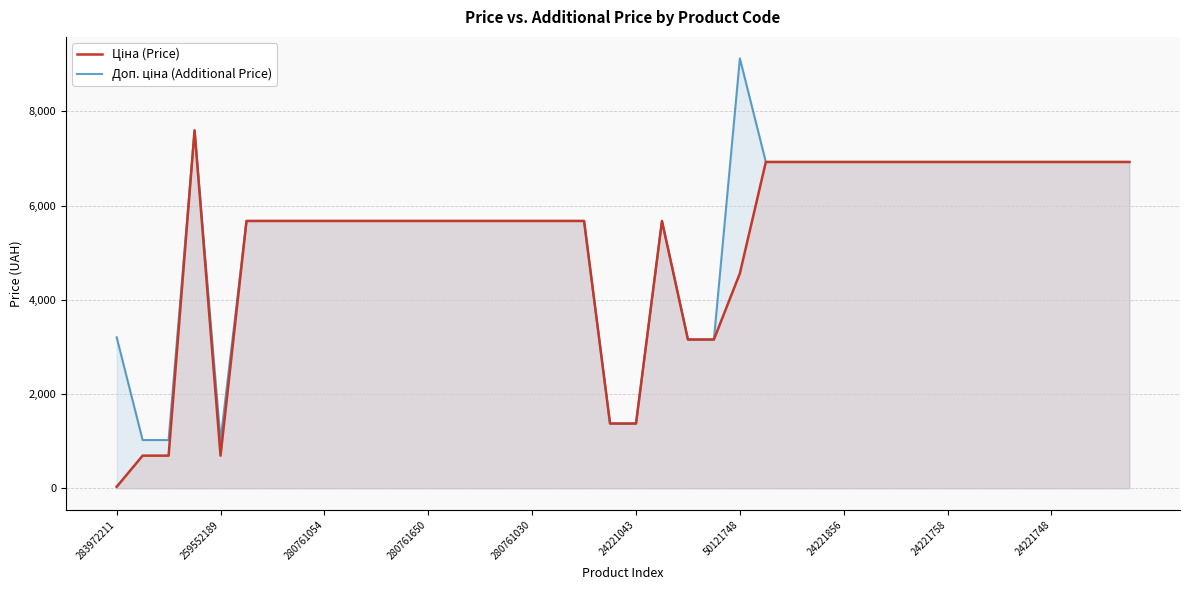

Count the number of categories in the chart.

40